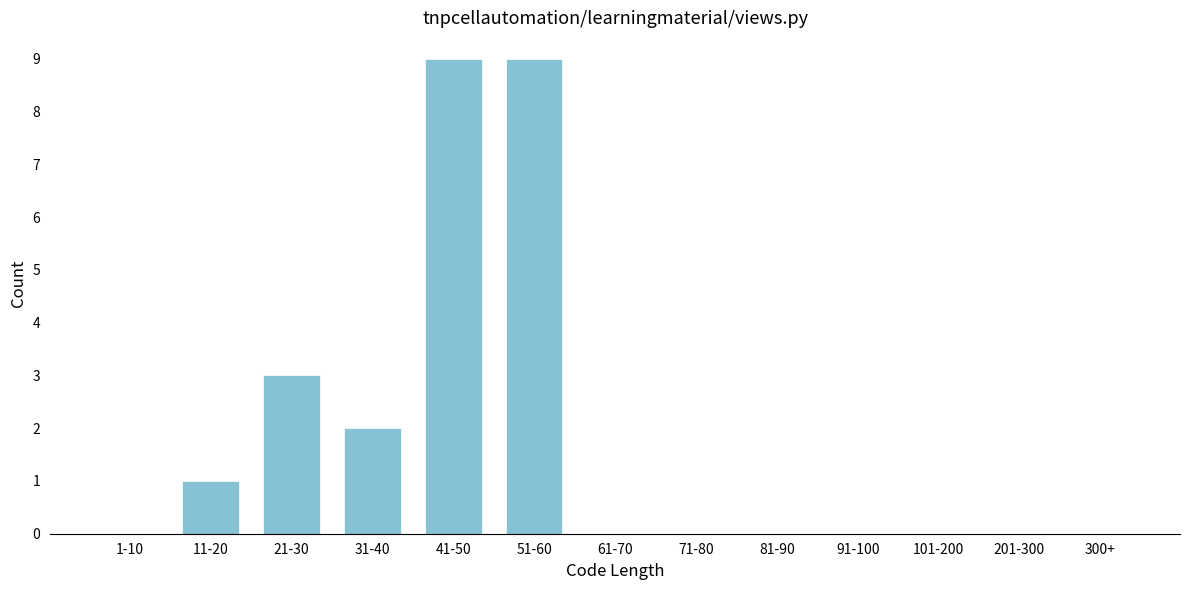

Reading right to left, extract all data points from this chart.

300+=0	201-300=0	101-200=0	91-100=0	81-90=0	71-80=0	61-70=0	51-60=9	41-50=9	31-40=2	21-30=3	11-20=1	1-10=0